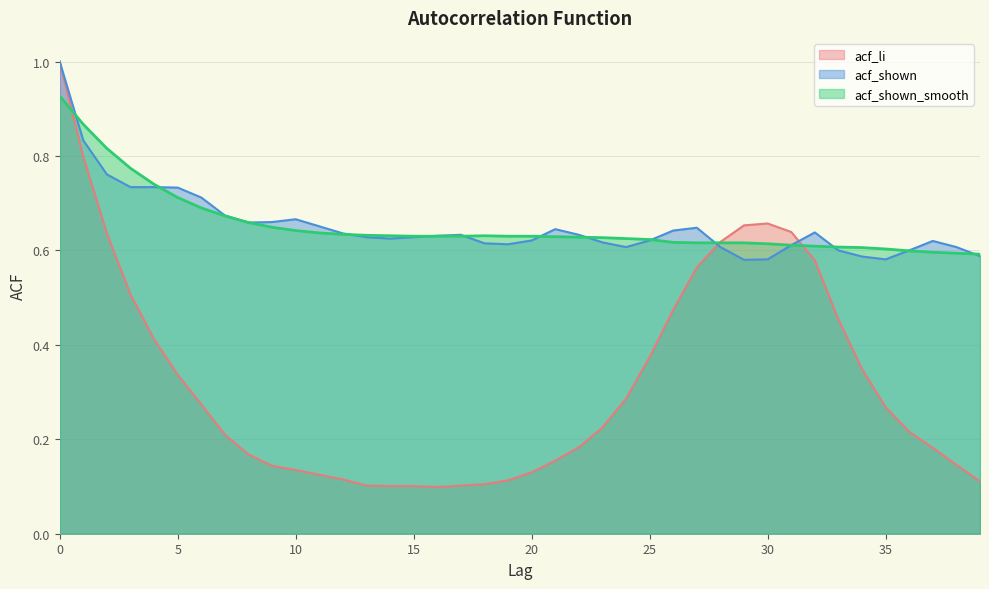

Rank the categories by acf_li value from lowest to highest.

16, 14, 15, 13, 17, 18, 39, 19, 12, 11, 20, 10, 9, 38, 21, 8, 37, 22, 7, 36, 23, 35, 6, 24, 5, 34, 25, 4, 33, 26, 3, 27, 32, 28, 2, 31, 29, 30, 1, 0